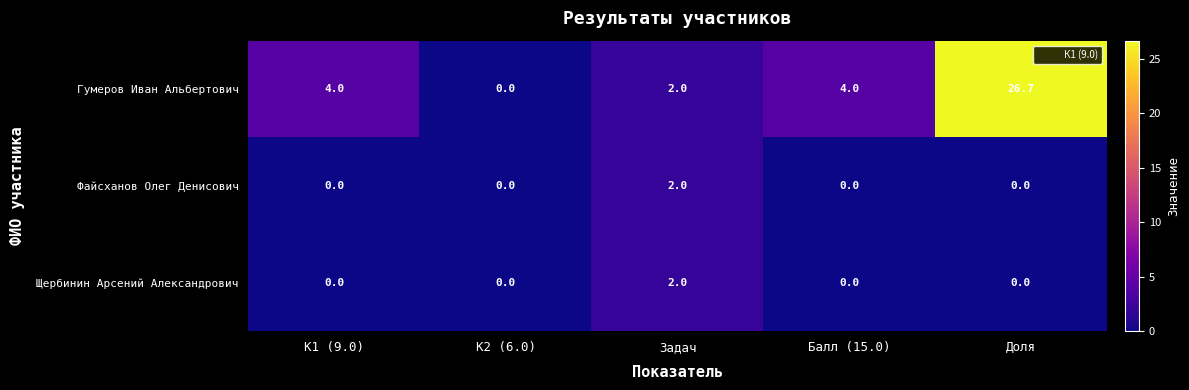

At which category is the sum across all series the highest?

Доля